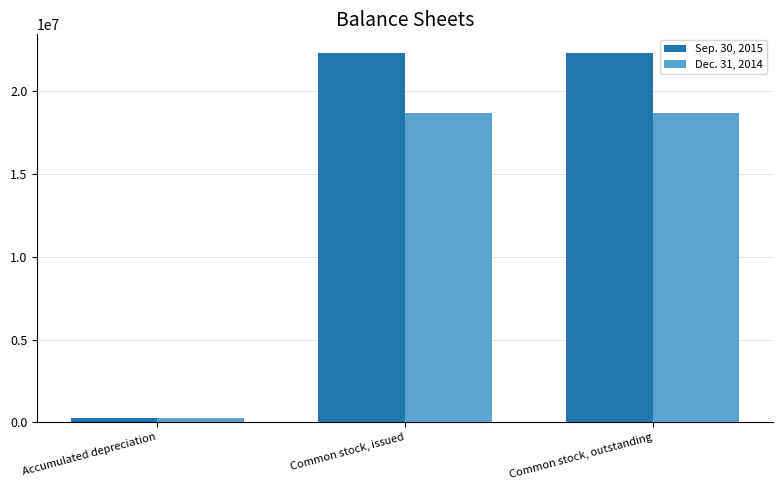

What is the minimum value for Sep. 30, 2015?

299943